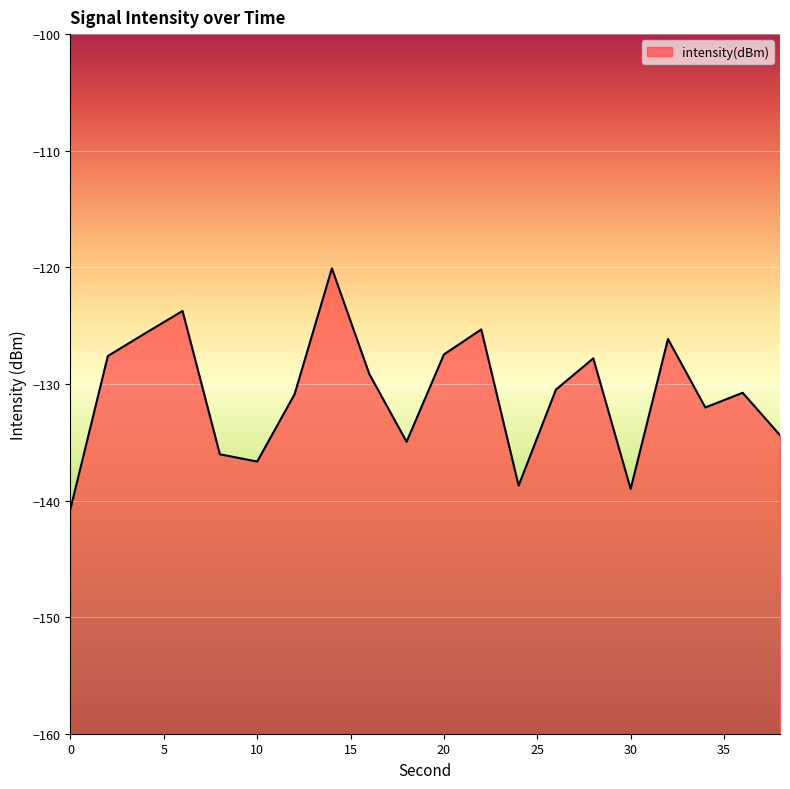

Does the chart display data point markers on the line(s)?

No